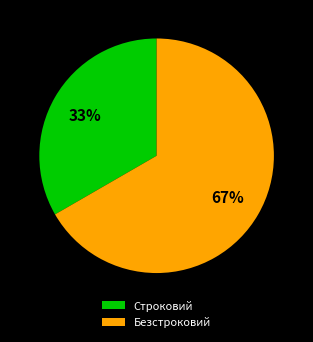

Approximately how many times larger is the value at Строковий compared to Безстроковий?

0.5